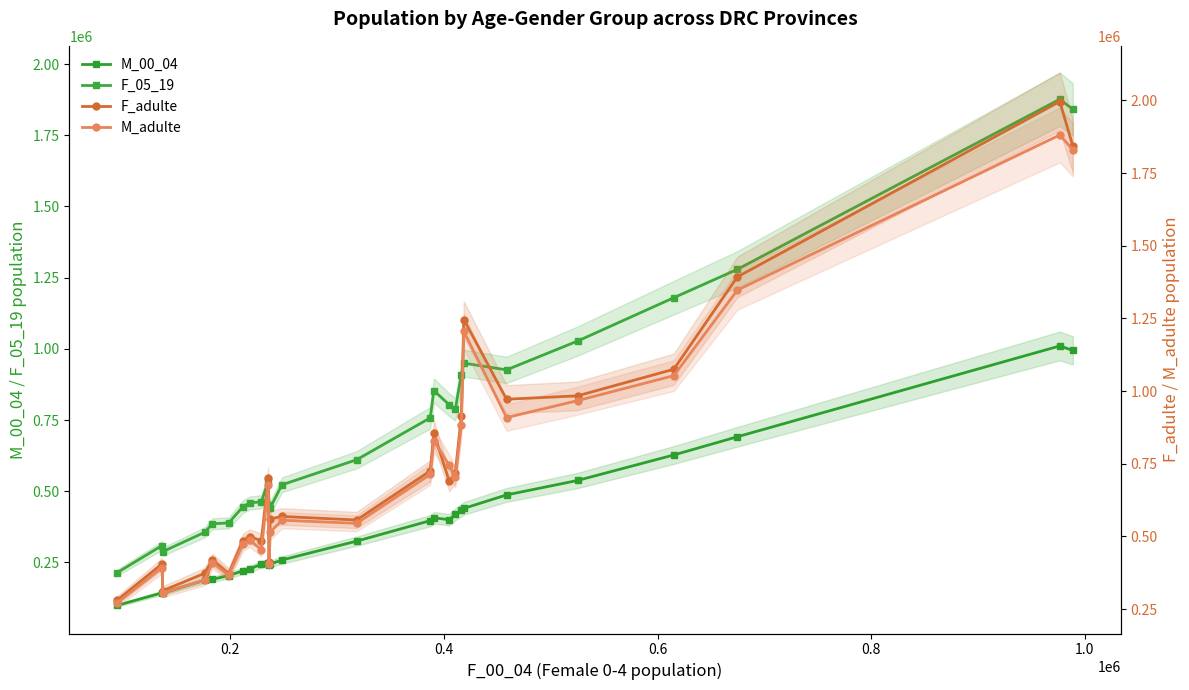

What is the greatest value displayed?

1996084